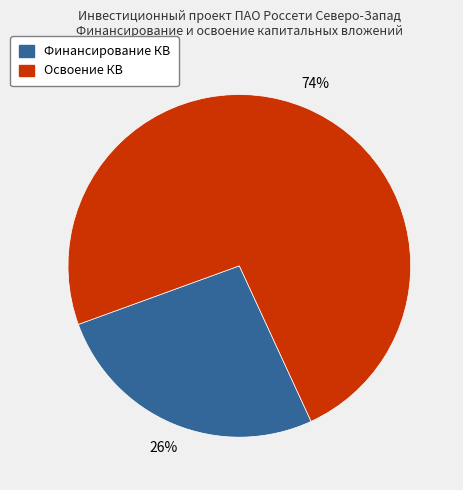

To the nearest percent, what is the average slice percentage?

50%